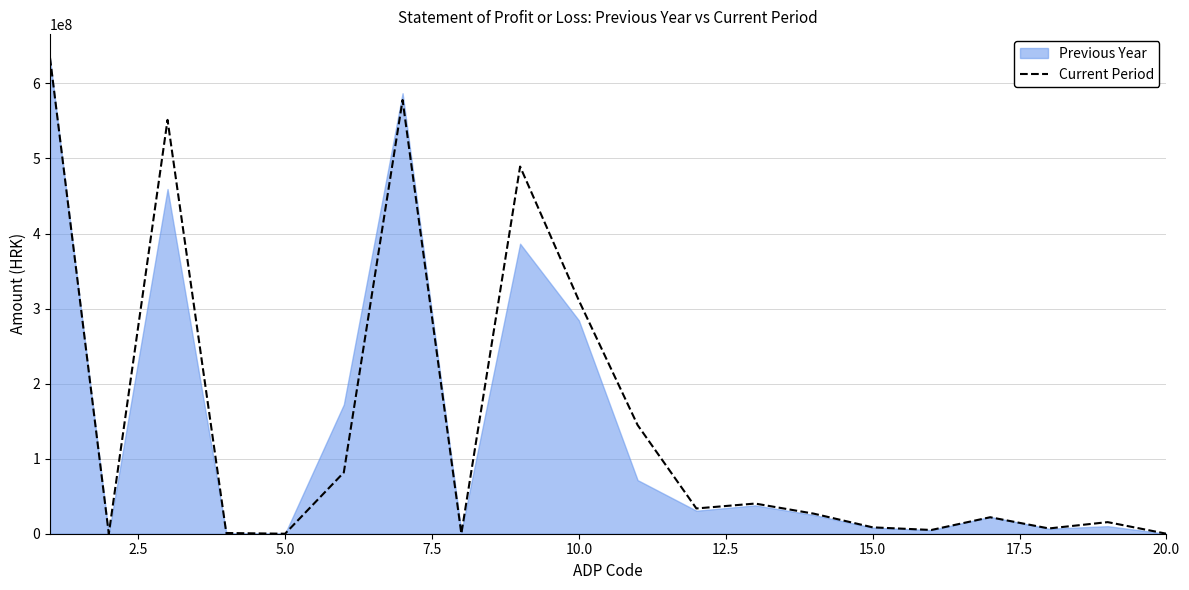

What is the highest value of the Current Period series?

633996410